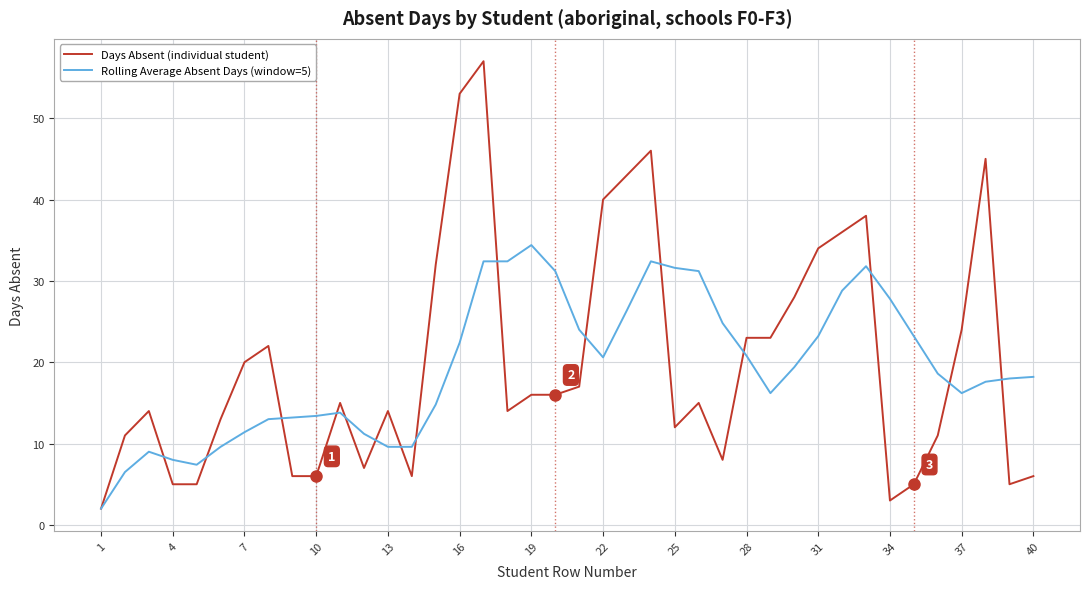

What is the greatest value displayed?

57.0